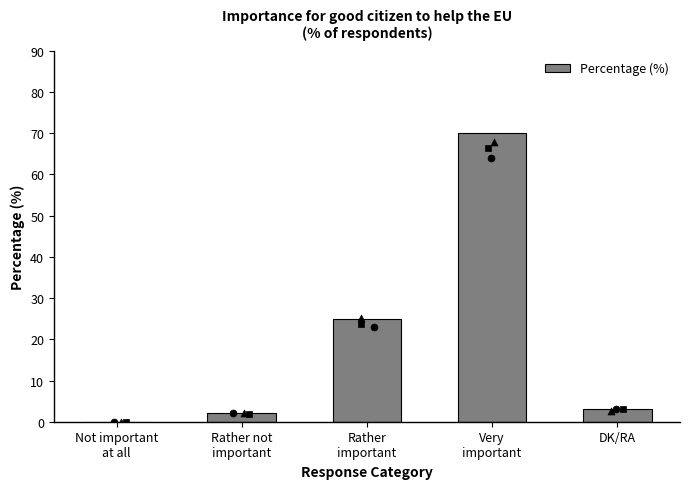

What is the change in value from Rather
important to Very
important?

+45